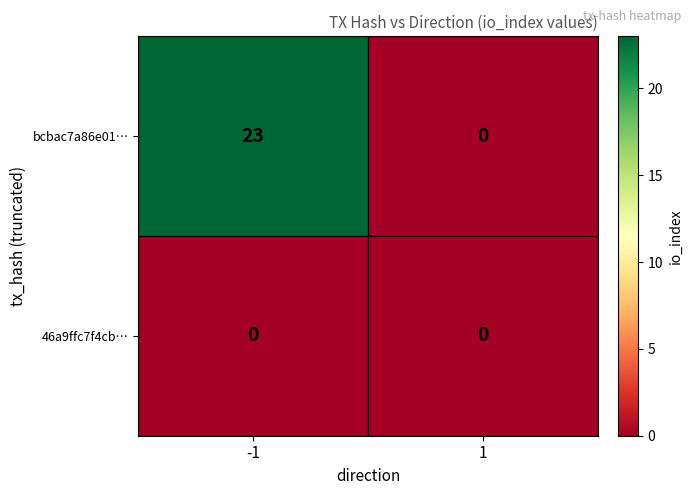

List the series in order of their peak value, highest first.

bcbac7a86e01…, 46a9ffc7f4cb…